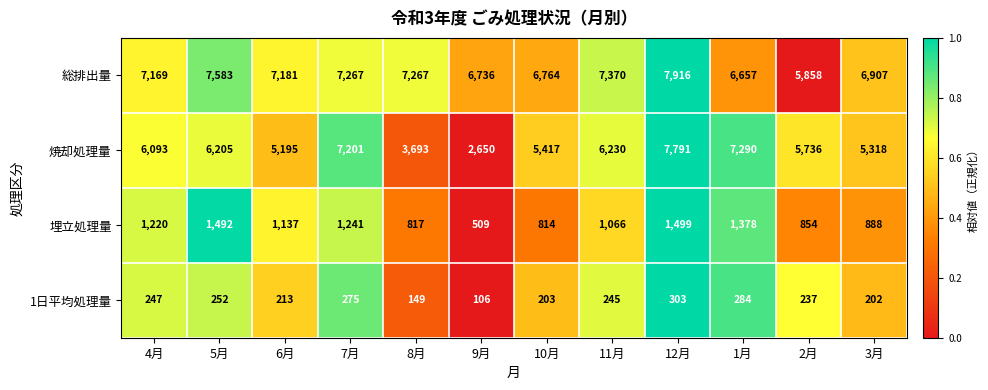

What is the sum of the 総排出量 values at 5月 and 8月?

14850